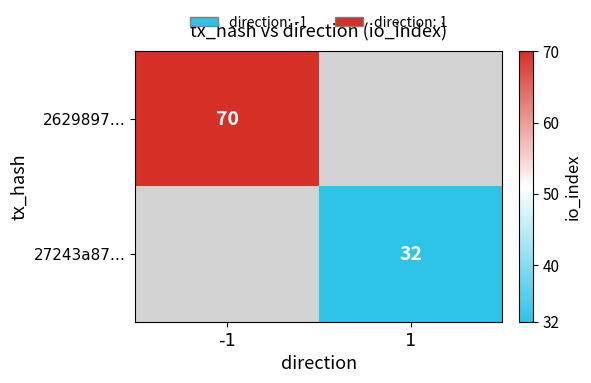

Rank the series by their average value, from highest to lowest.

2629897…, 27243a87…